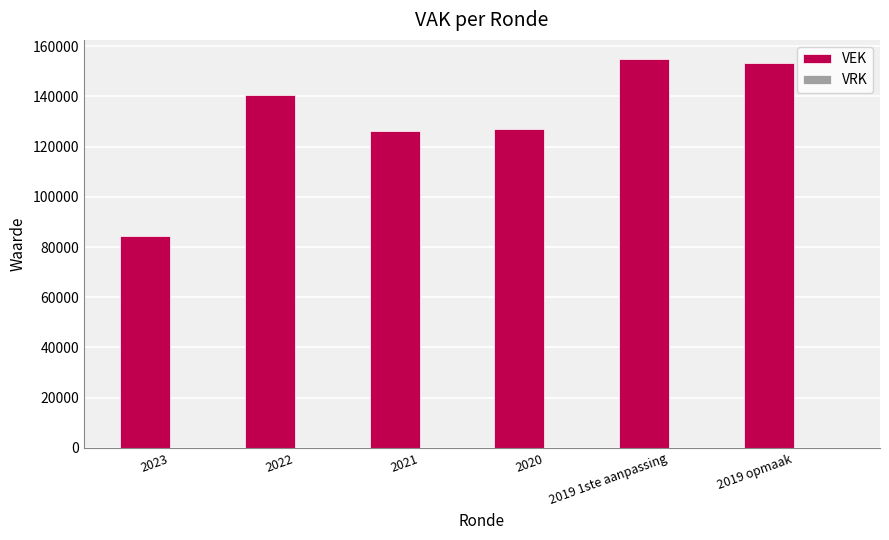

How many categories are shown in the chart?

6